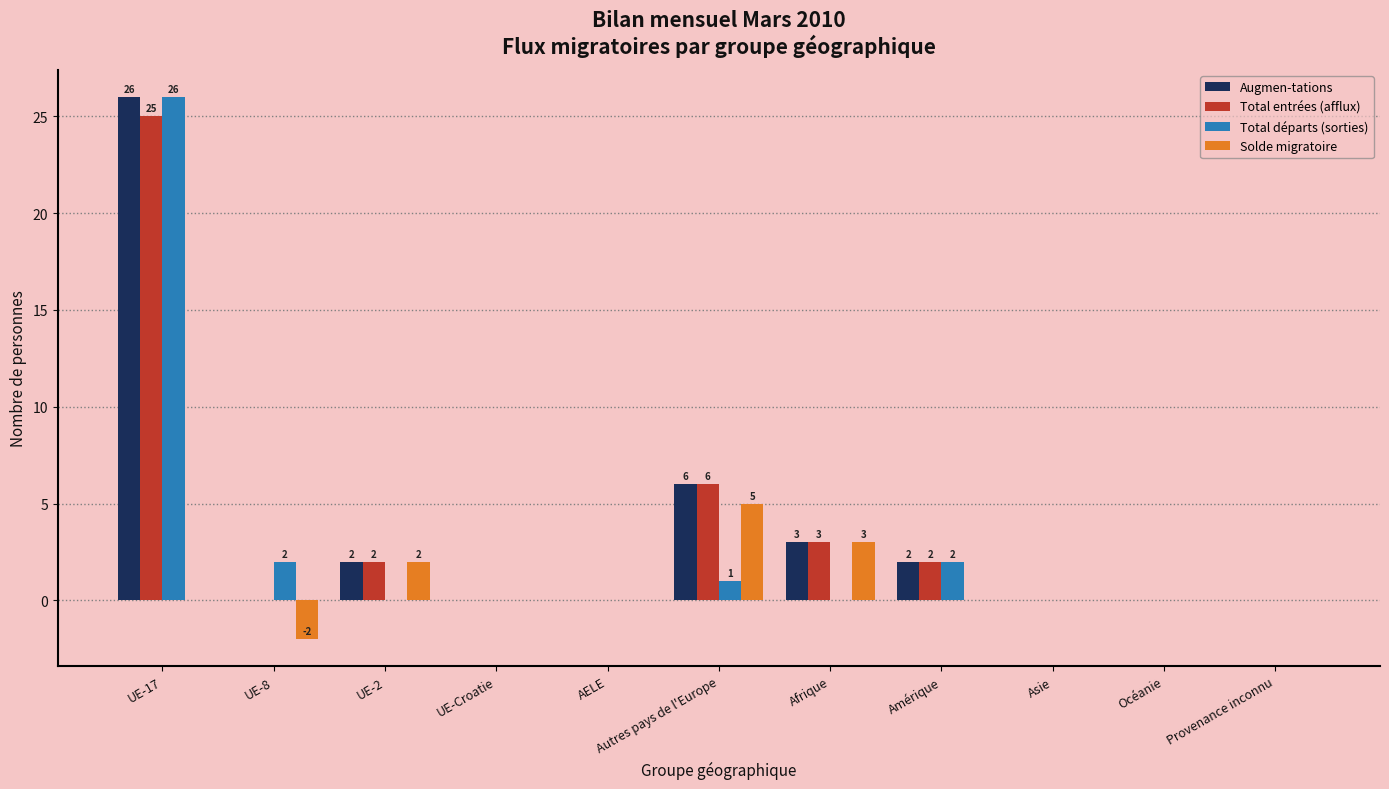

At which label does Total entrées (afflux) reach its peak?

UE-17